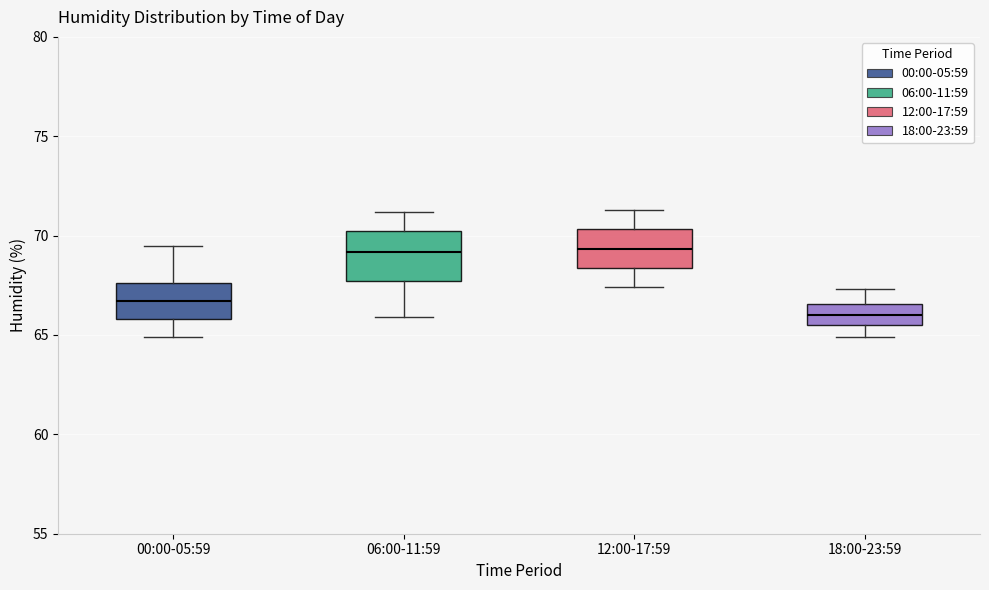

Where does the median line of the box for 12:00-17:59 sit on the y-axis? The values are not printed on the chart, so give them approximately, as read against the axis.

69.5